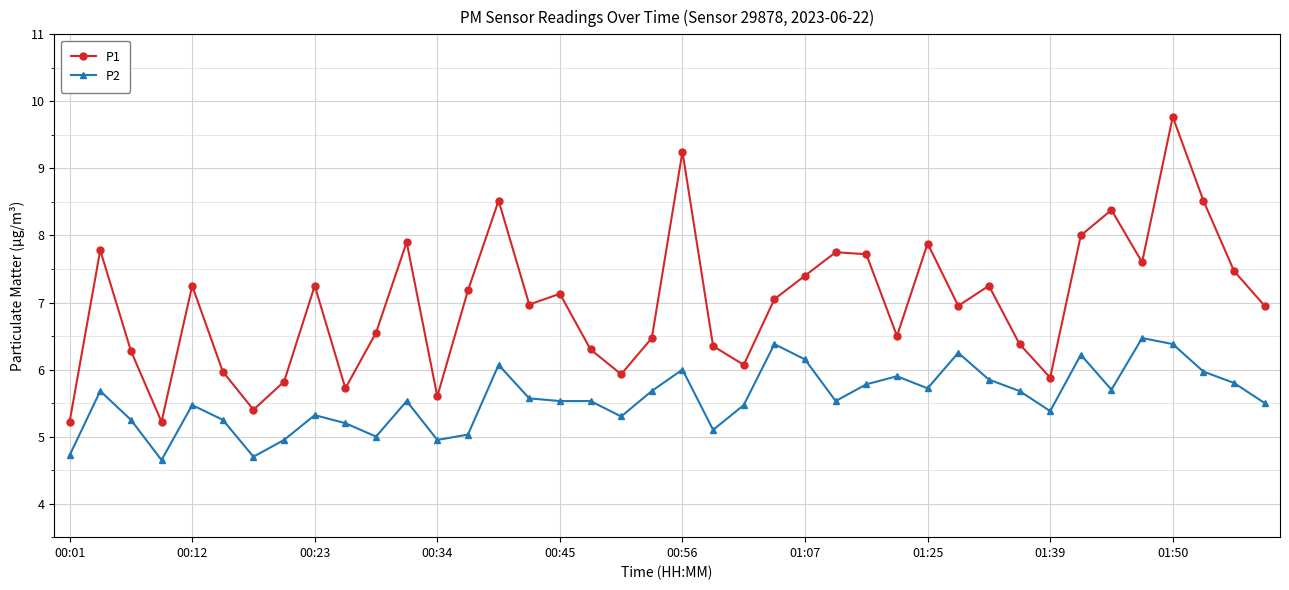

Which series has the widest spread of values?

P1